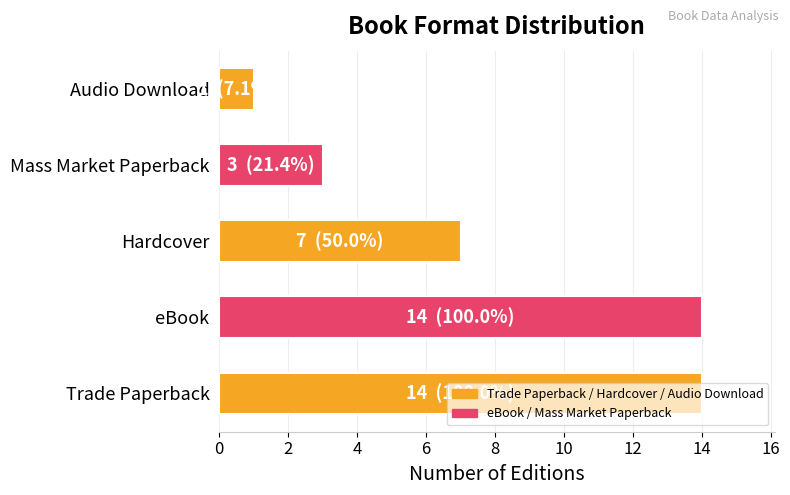

What is the smallest value displayed?

1